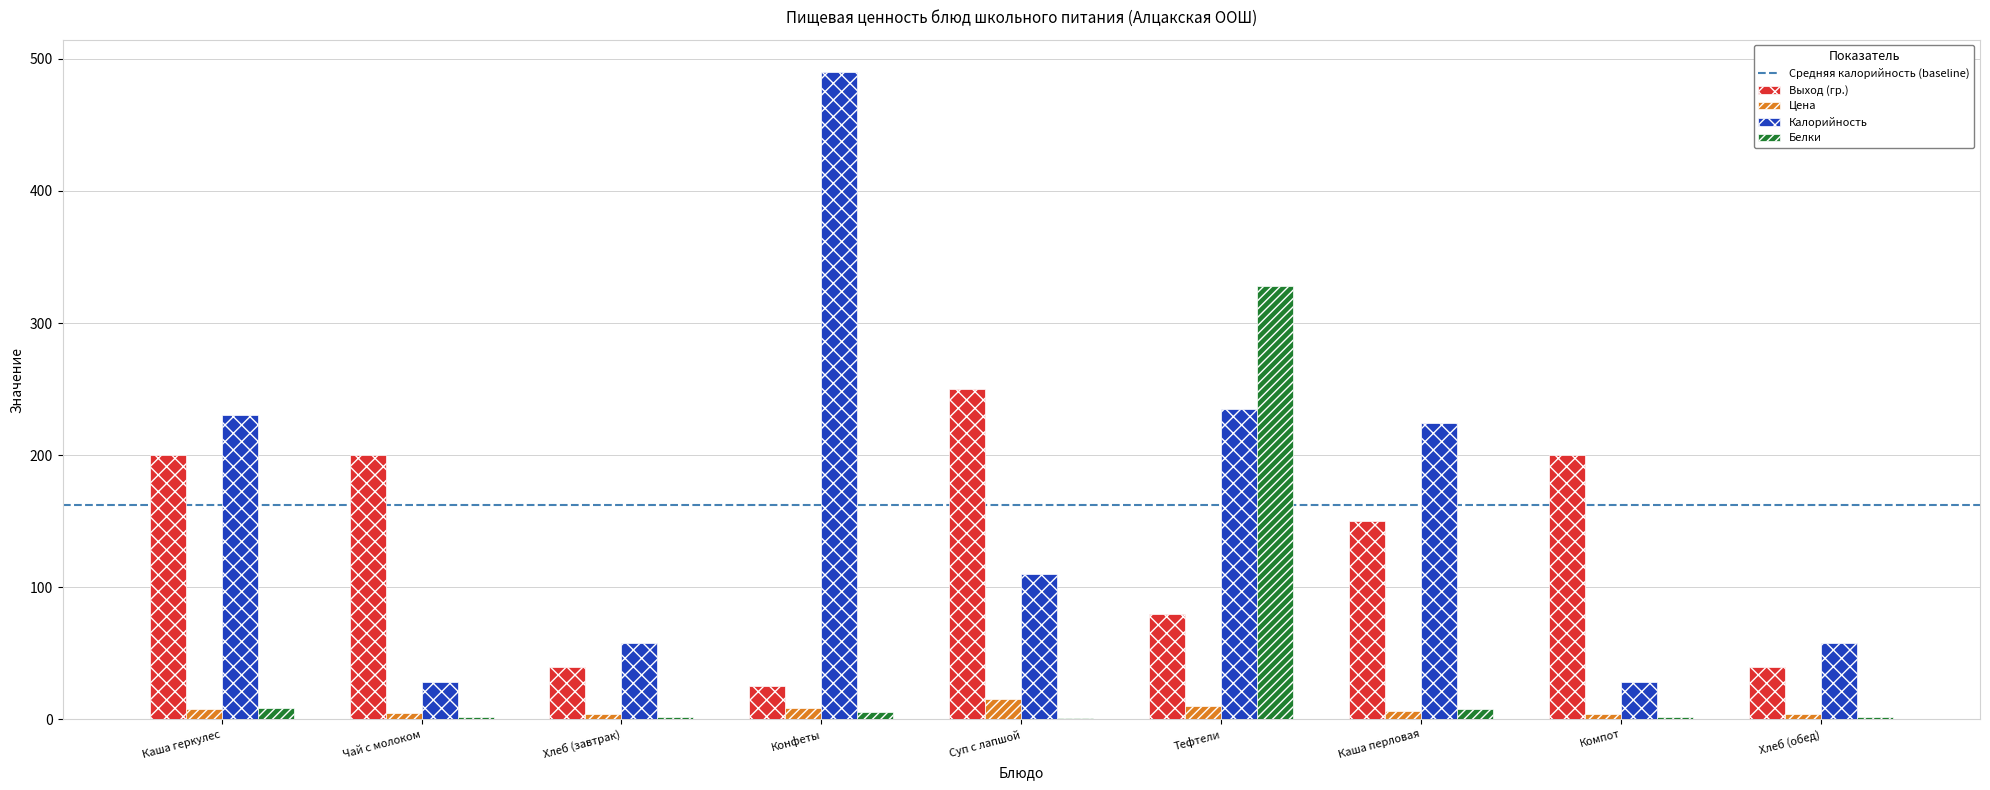

Which category has the highest value across all series?

Конфеты